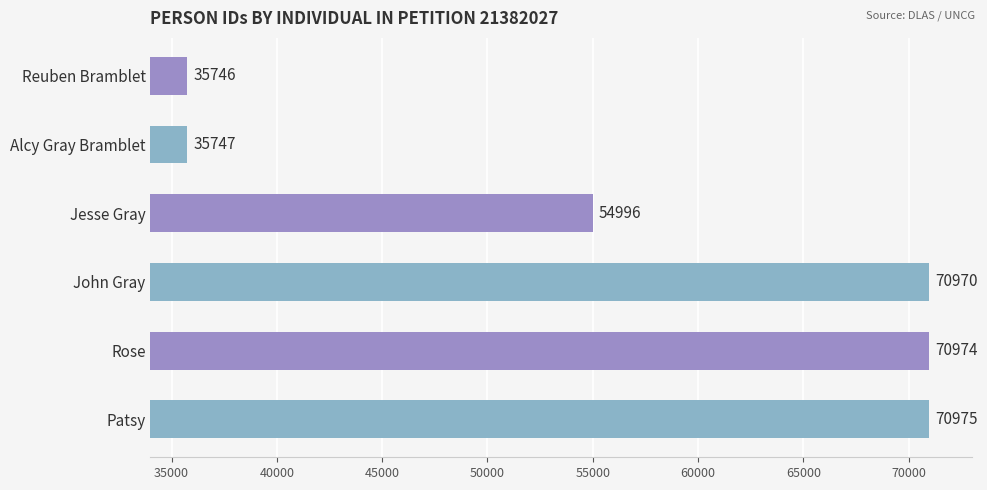

List the labels in order of value, largest first.

Patsy, Rose, John Gray, Jesse Gray, Alcy Gray Bramblet, Reuben Bramblet